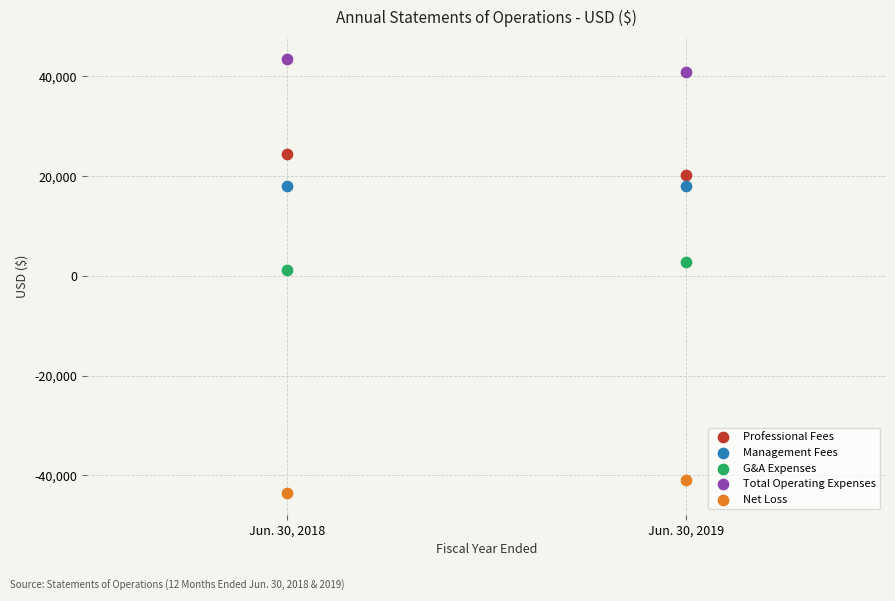

What are all the series names shown in the legend?

Professional Fees, Management Fees, G&A Expenses, Total Operating Expenses, Net Loss